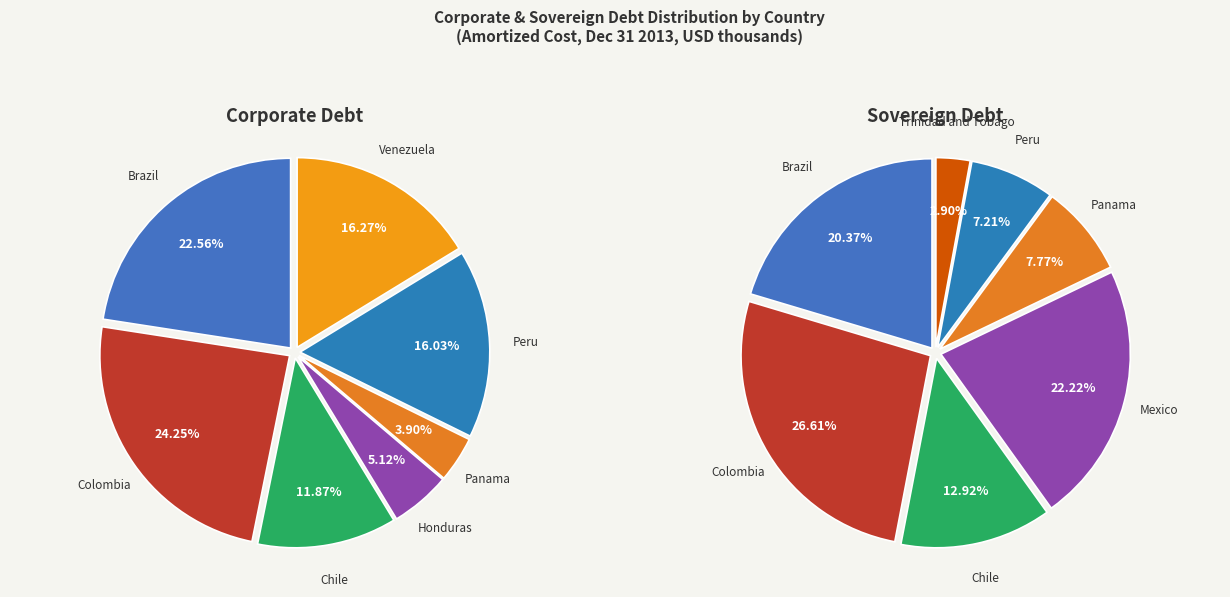

What percentage is NOT represented by Panama?

96.1%